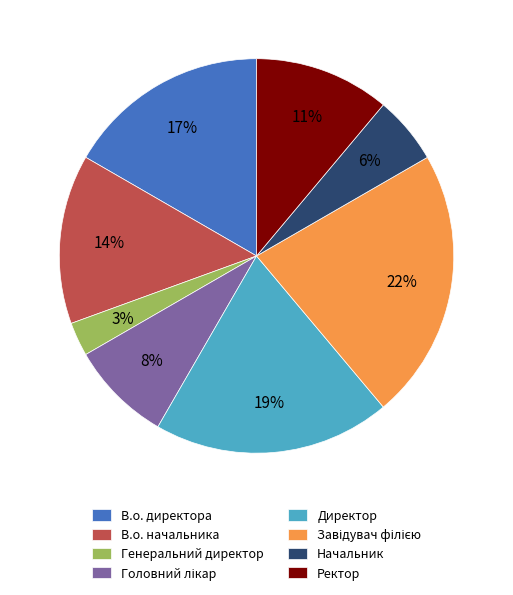

To the nearest percent, what is the difference between the largest and smallest slice percentages?

19%